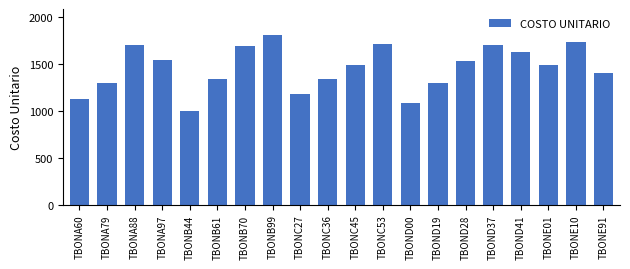

Does the chart contain any negative values?

No